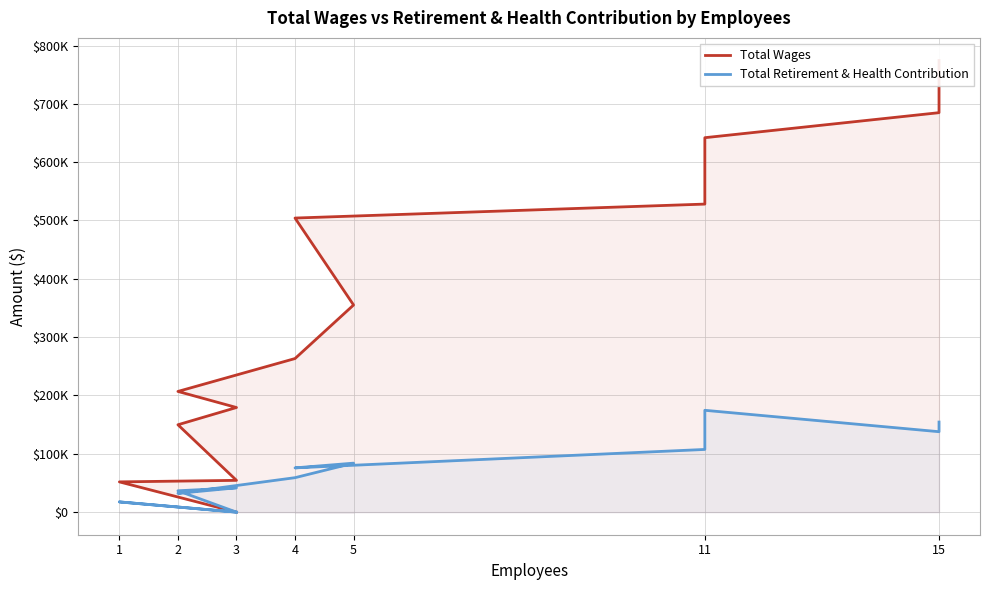

Does the chart display data point markers on the line(s)?

No